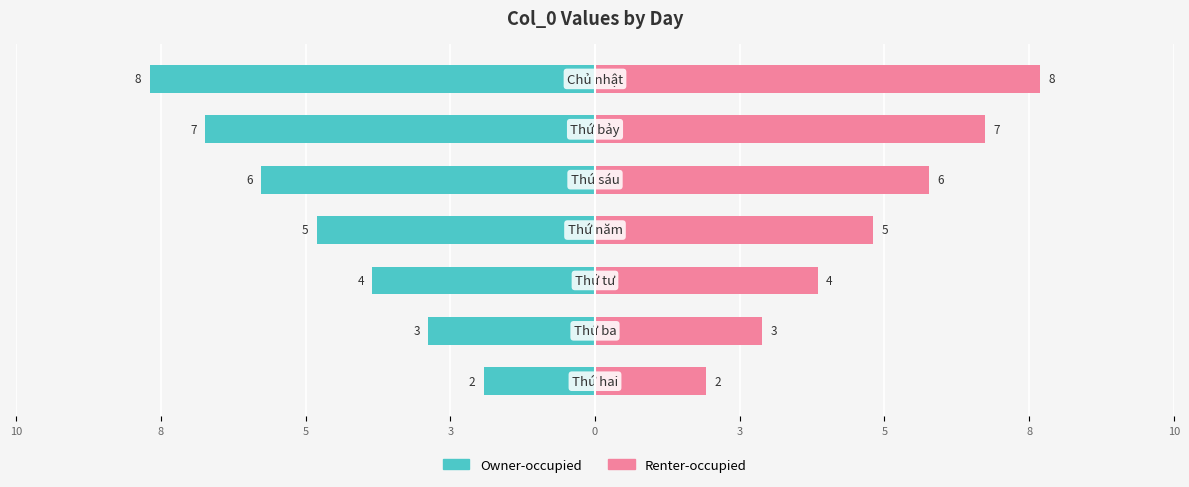

Which series has the largest range (max minus min)?

Owner-occupied